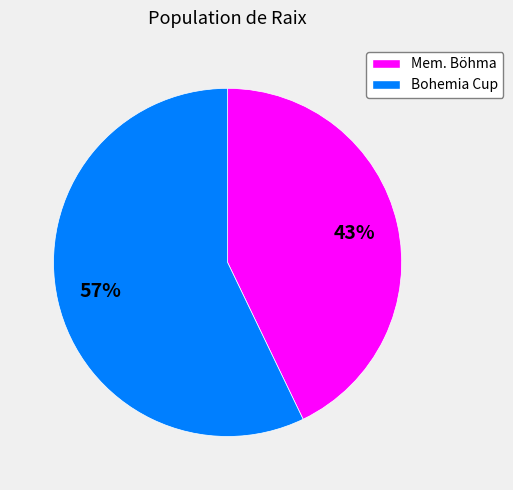

What percentage is the Bohemia Cup slice, to the nearest percent?

57%